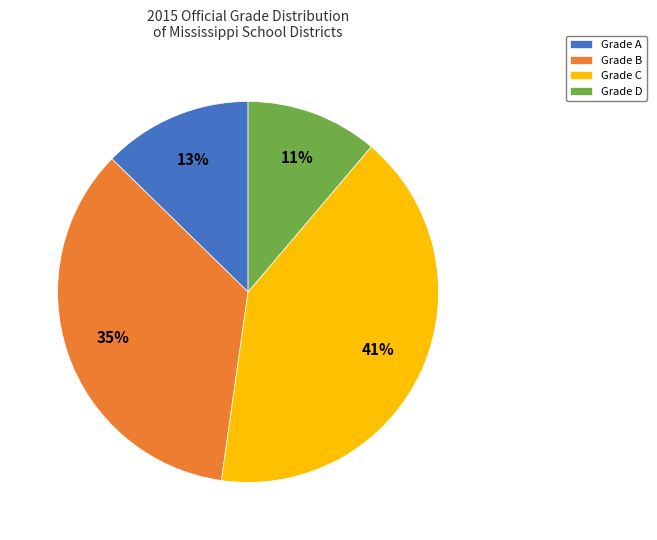

What is the ratio of the value at Grade A to the value at Grade B?

0.4